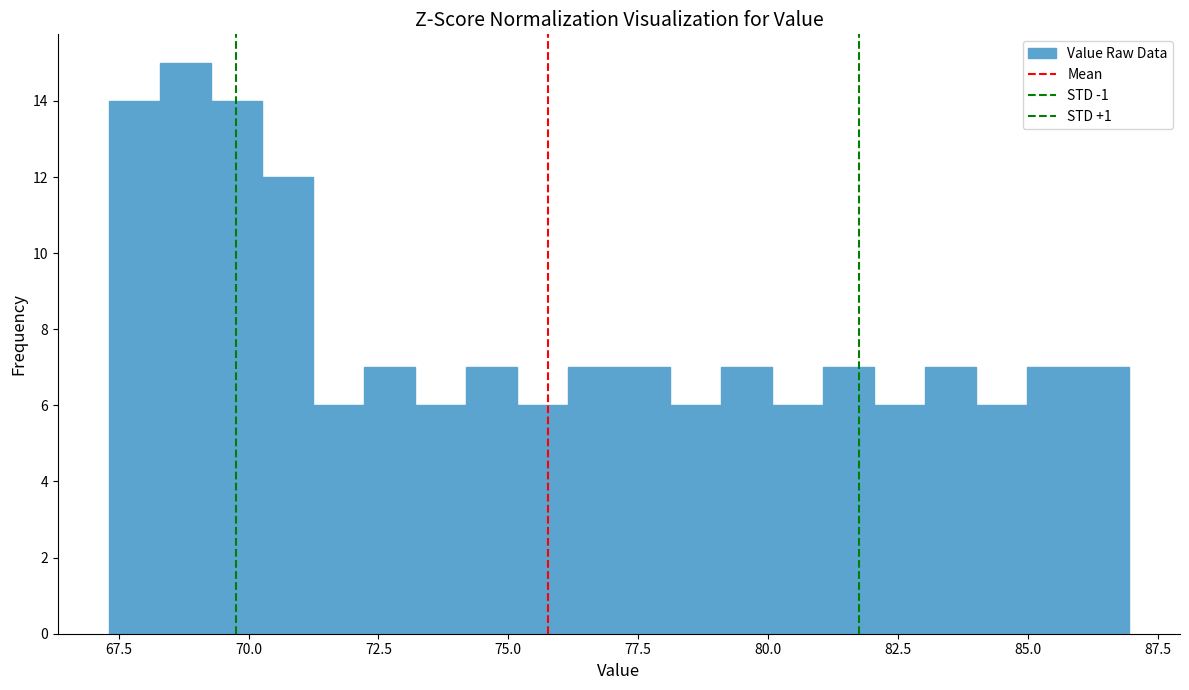

Around what value on the x-axis is the tallest bar? Give the approximate position of its centre, as read against the axis.

69.0